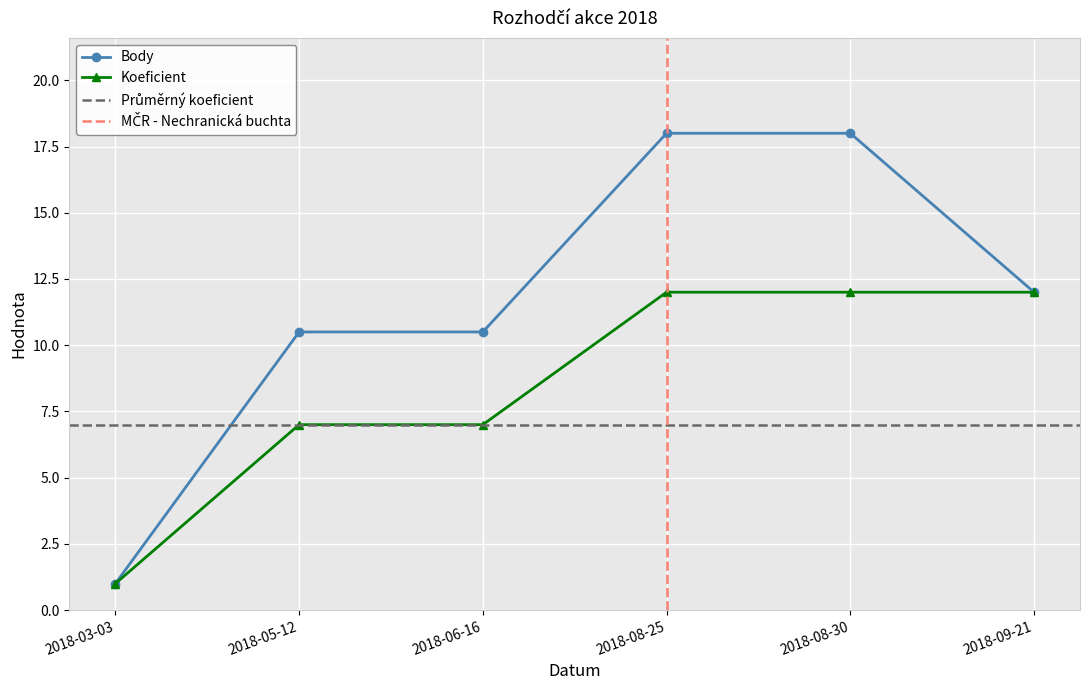

Reading left to right, what are all the values shown in this chart?

Body: 1.0	10.5	10.5	18.0	18.0	12.0
Koeficient: 1.0	7.0	7.0	12.0	12.0	12.0